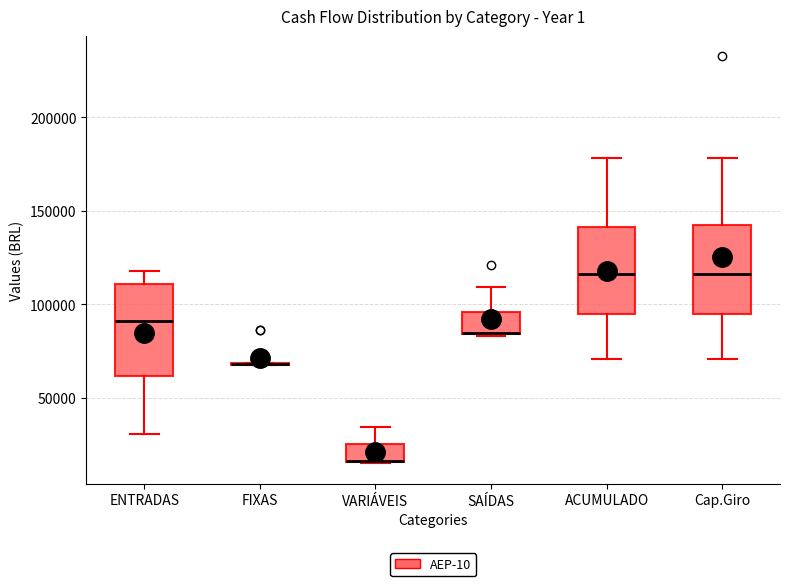

Reading left to right, read every box against the y-axis: the position of its median line, the range the box covers, and the ends of its whiskers. The values are not printed on the chart, so give them approximately, as read against the axis.

ENTRADAS: median 90000, box 60000 to 110000, whiskers 30000 to 120000
FIXAS: box collapsed to a line at 70000, whiskers 70000 to 70000
VARIÁVEIS: median 15000 (drawn on the box's lower edge), box 15000 to 25000, whiskers 15000 to 35000
SAÍDAS: median 85000 (drawn on the box's lower edge), box 85000 to 95000, whiskers 85000 to 110000
ACUMULADO: median 115000, box 95000 to 140000, whiskers 70000 to 180000
Cap.Giro: median 115000, box 95000 to 140000, whiskers 70000 to 180000